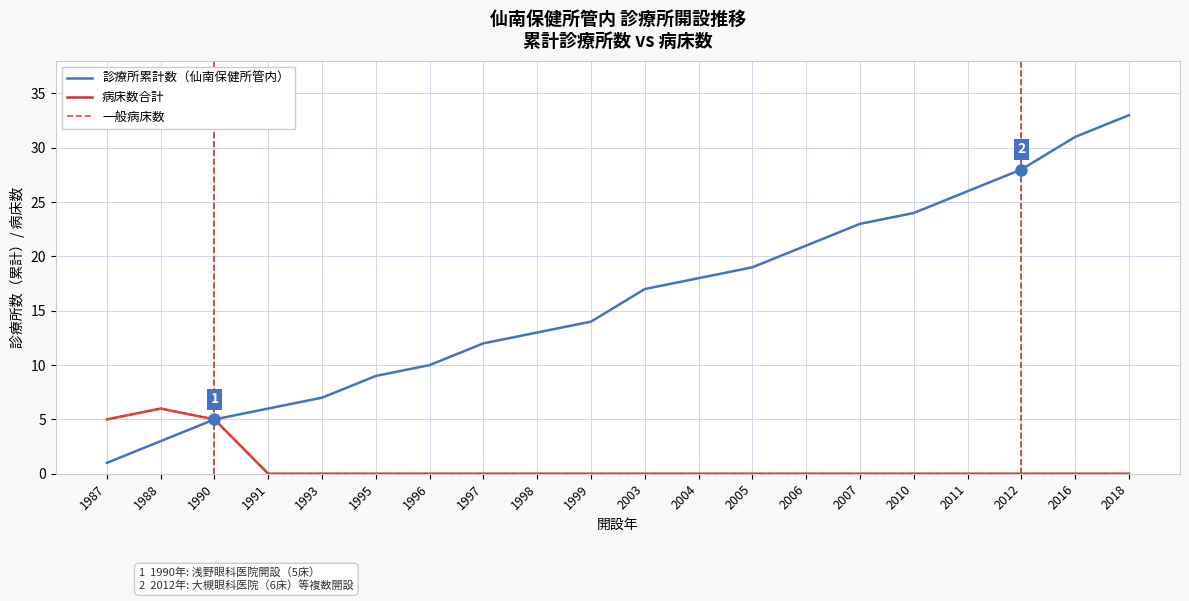

Does the chart display data point markers on the line(s)?

No